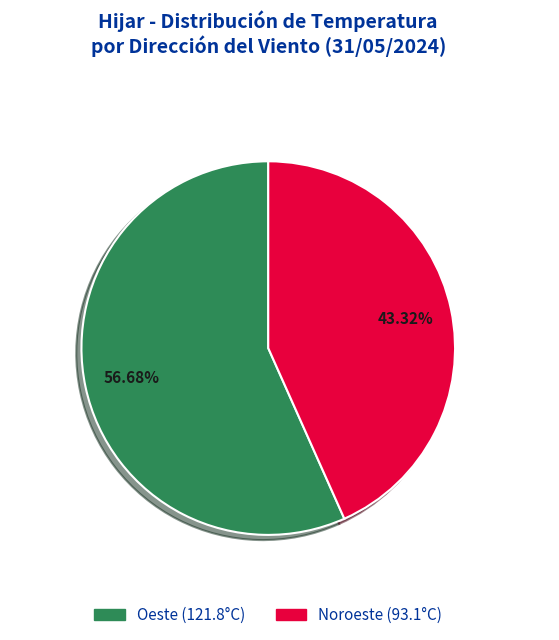

How many slices are in this pie chart?

2